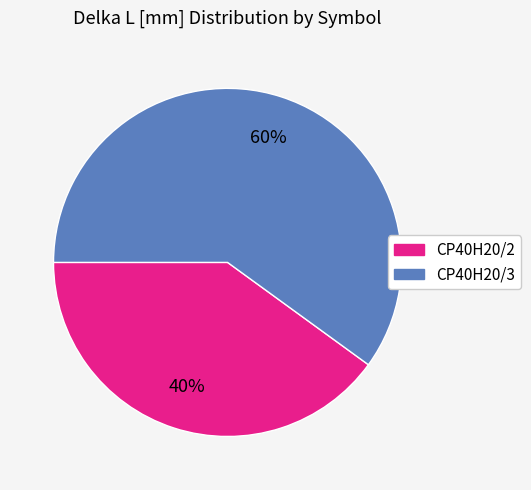

Is it true that CP40H20/3 is 60% of the pie?

True